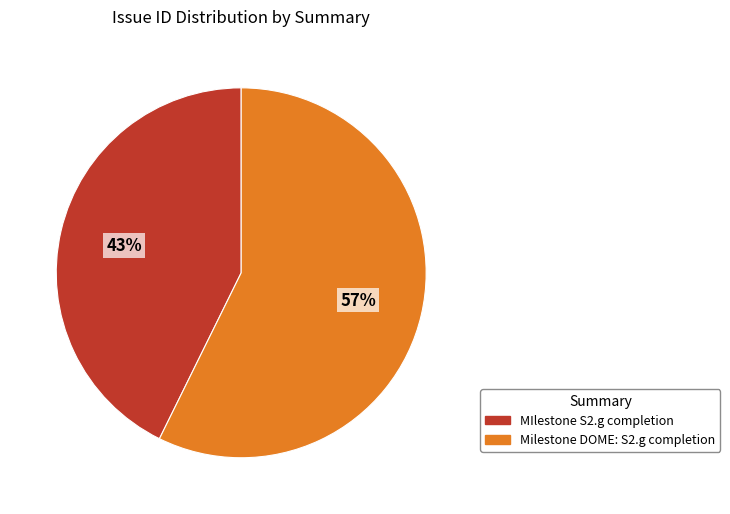

What percentage is the Milestone DOME: S2.g completion slice, to the nearest percent?

57%